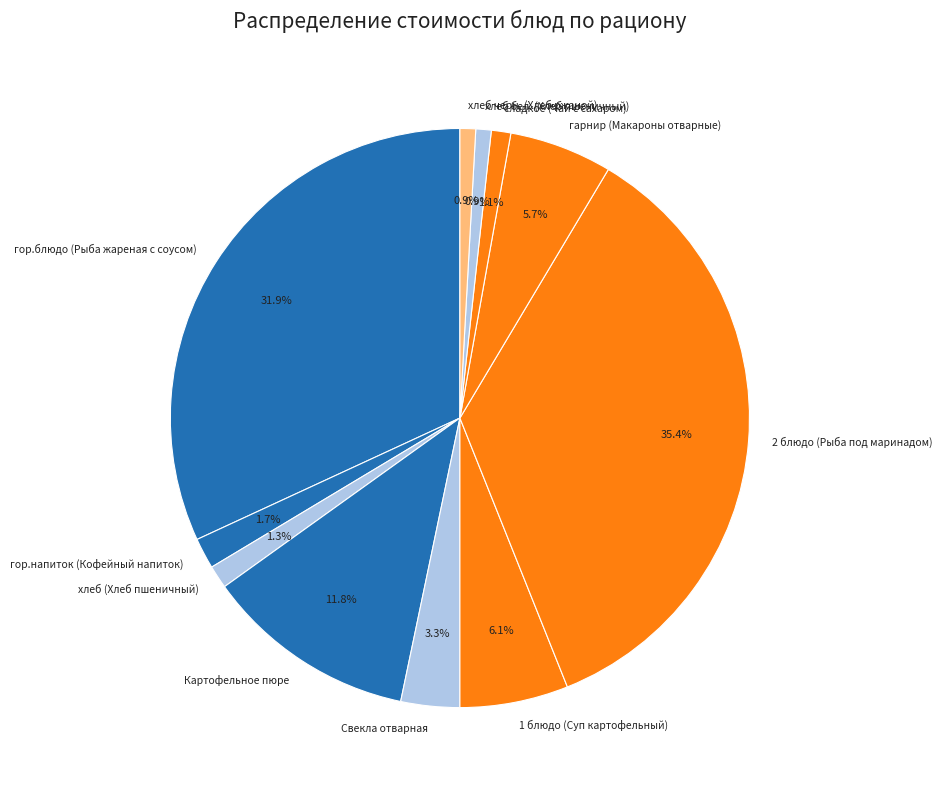

Which category has the biggest portion of the pie?

2 блюдо (Рыба под маринадом)